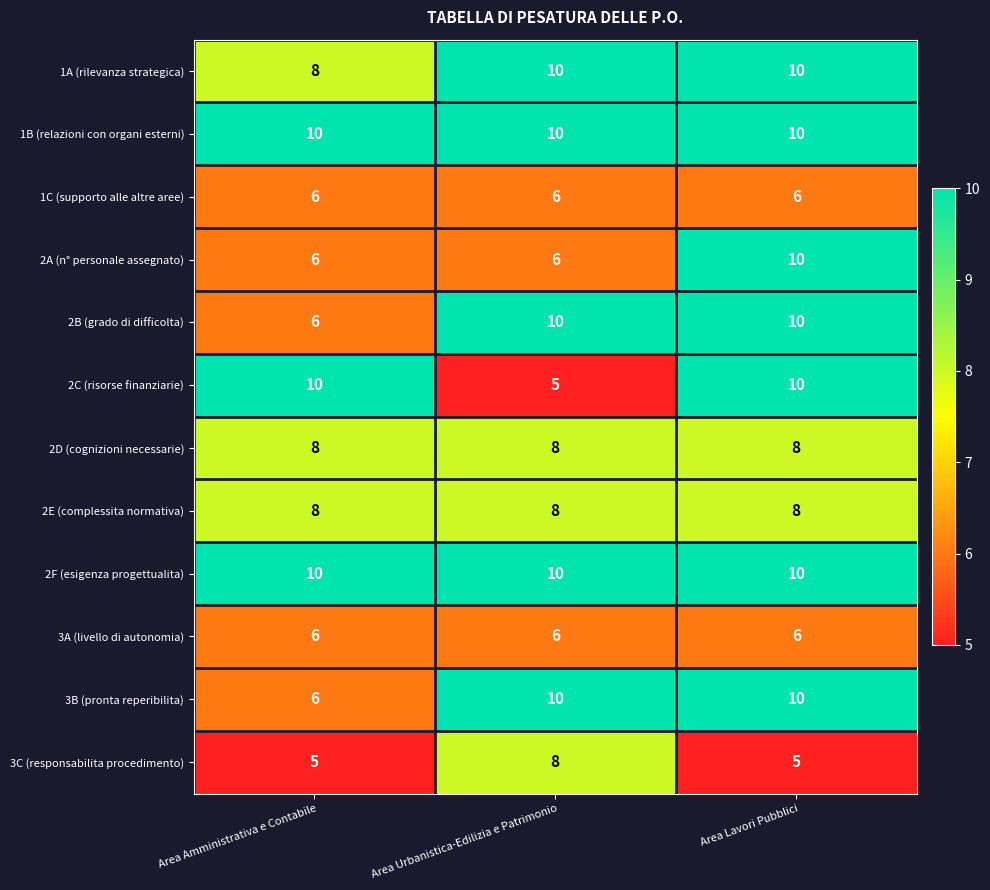

The value of 2A (n° personale assegnato) at Area Lavori Pubblici is 13. True or false?

False